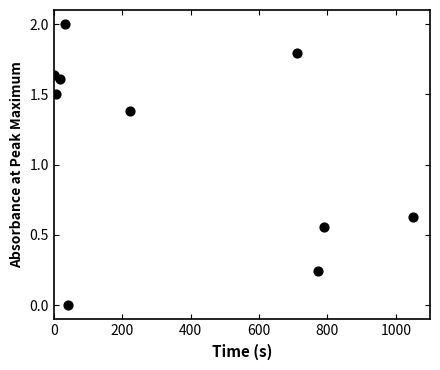

What is the range of X values (max minus min)?

1050.0